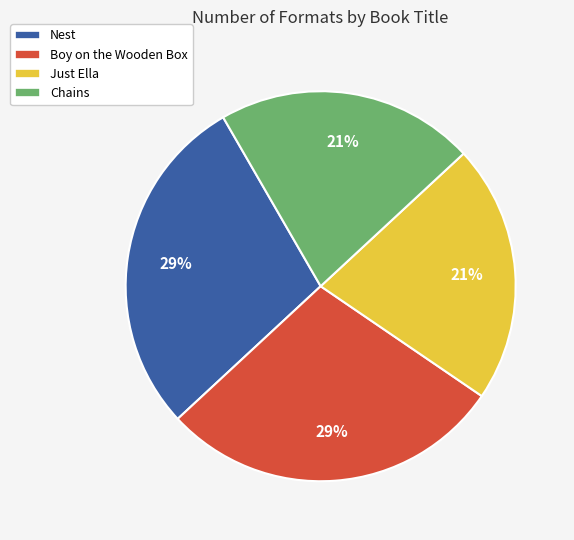

Between Just Ella and Nest, which is larger?

Nest